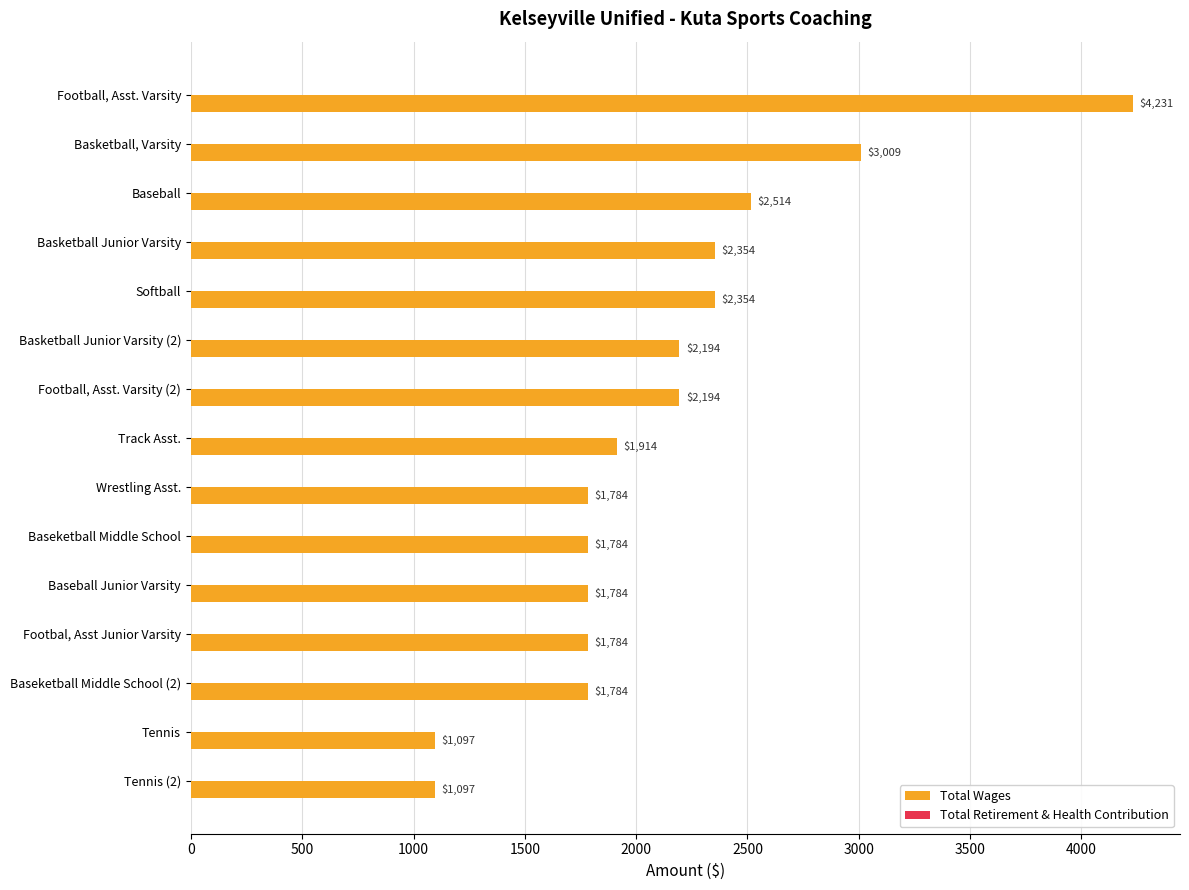

What is the label of the 6th bar from the bottom?

Baseketball Middle School